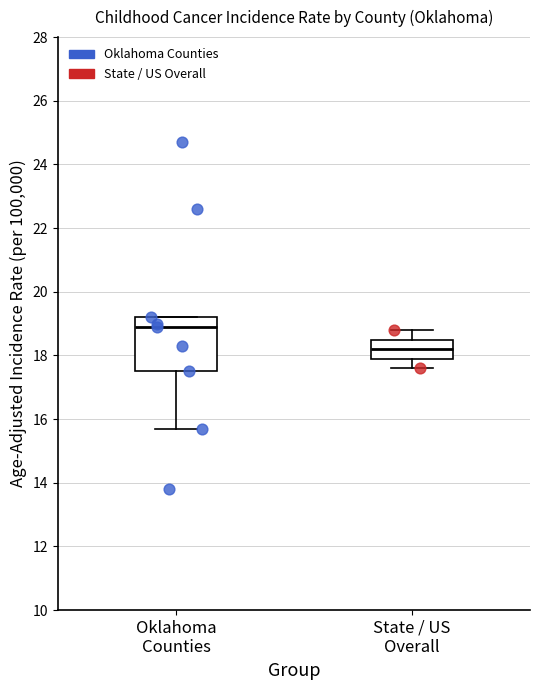

Comparing the boxes themselves (not the whiskers), which one is the tallest?

Oklahoma Counties